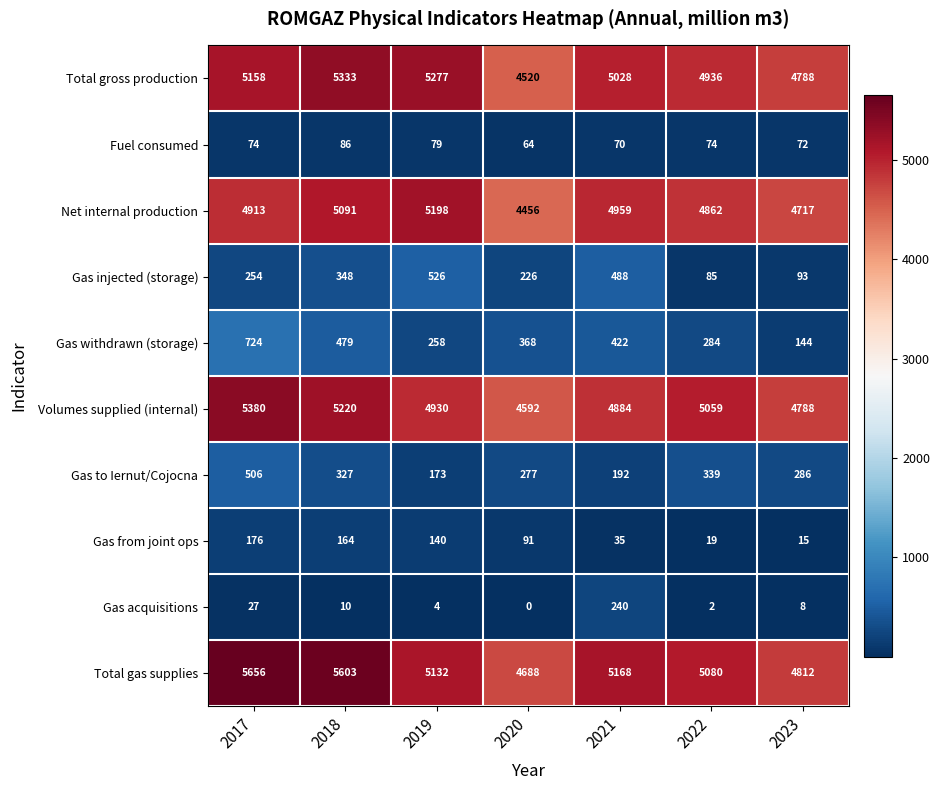

Which series has the widest spread of values?

Total gas supplies